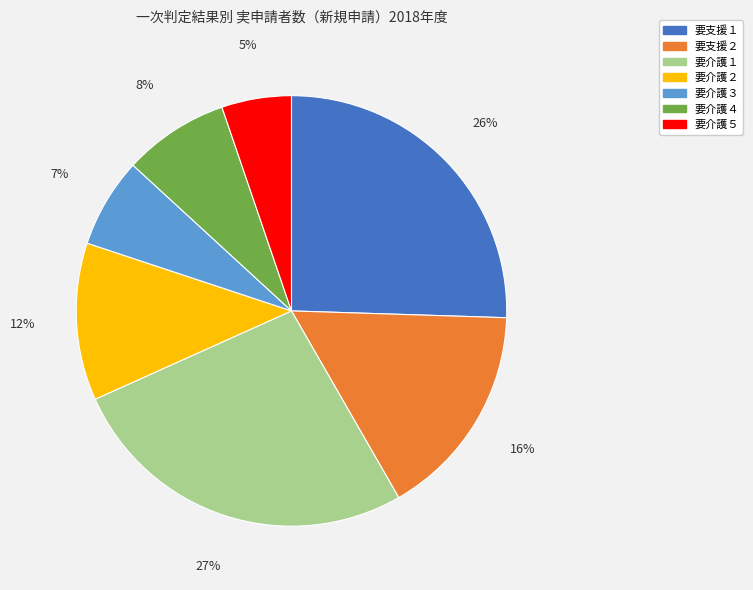

How many slices are in this pie chart?

7